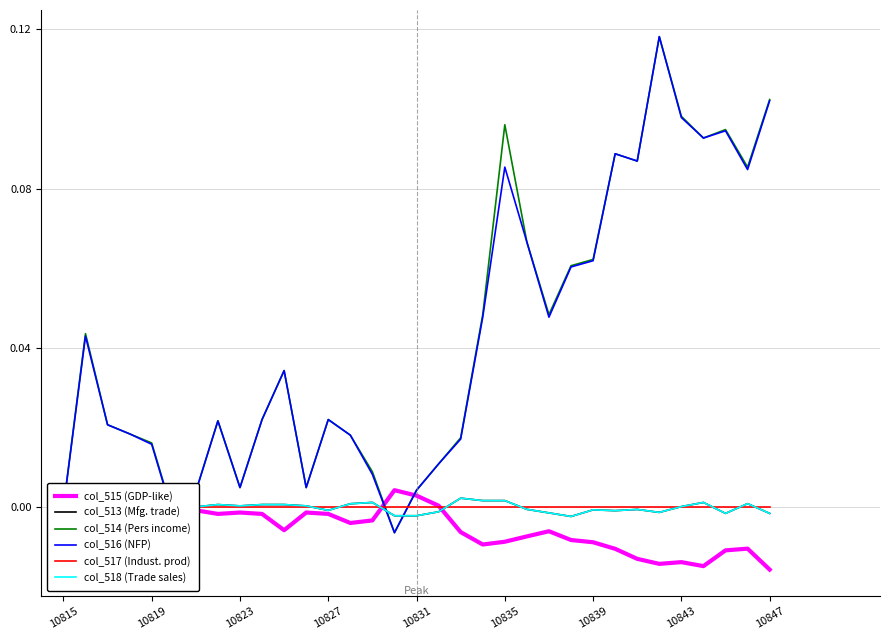

How many interior local peaks does the col_513 (Mfg. trade) series have?

9